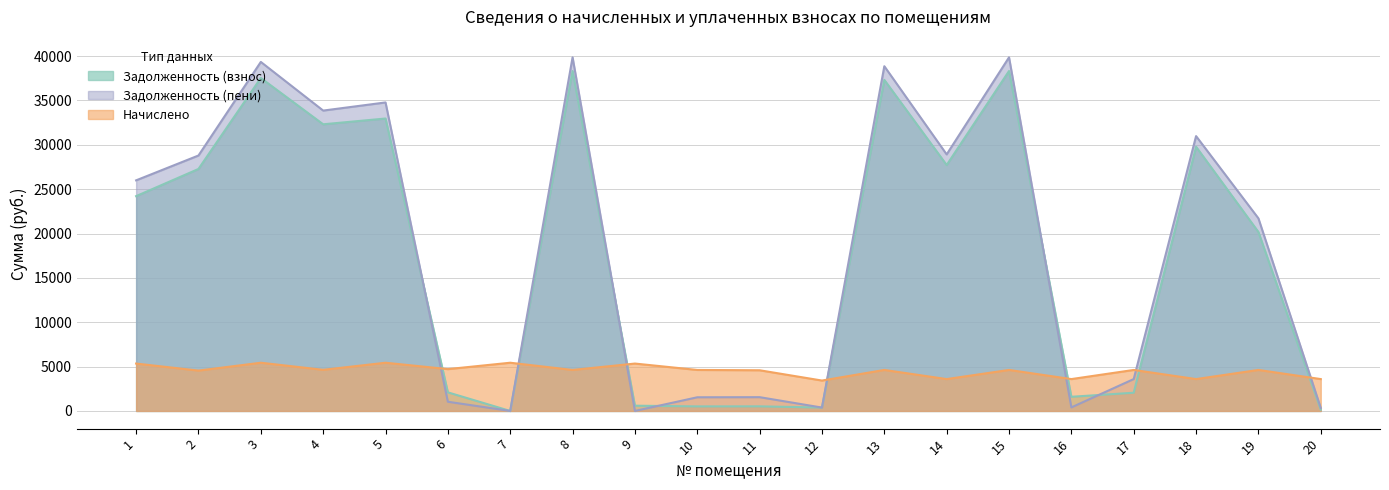

How many lines are shown in the chart?

3